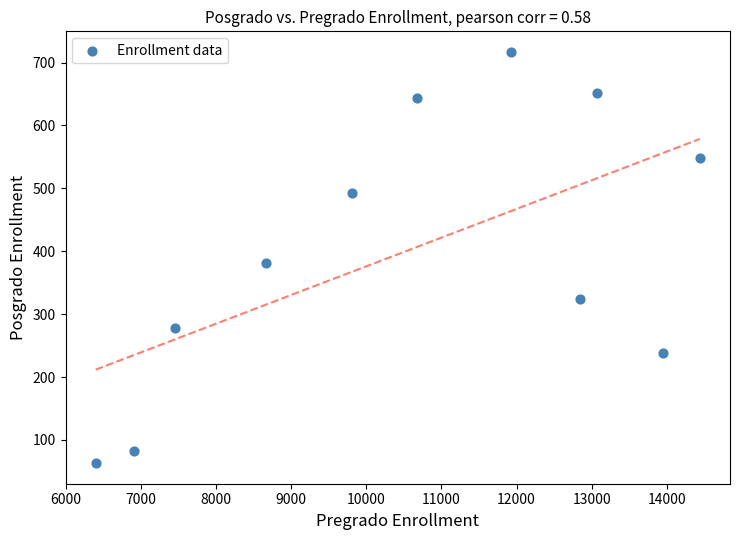

What Y value in the scatter plot is closest to 390?

381